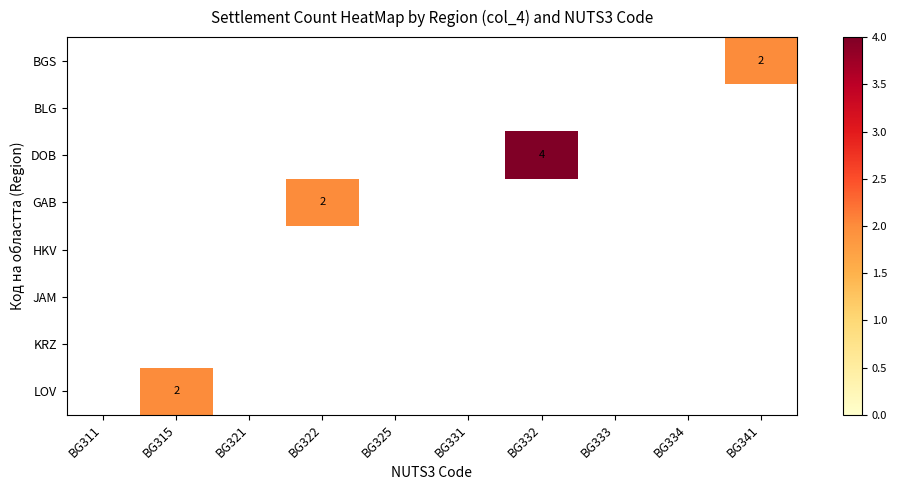

The GAB series shows 2 at BG322. True or false?

True